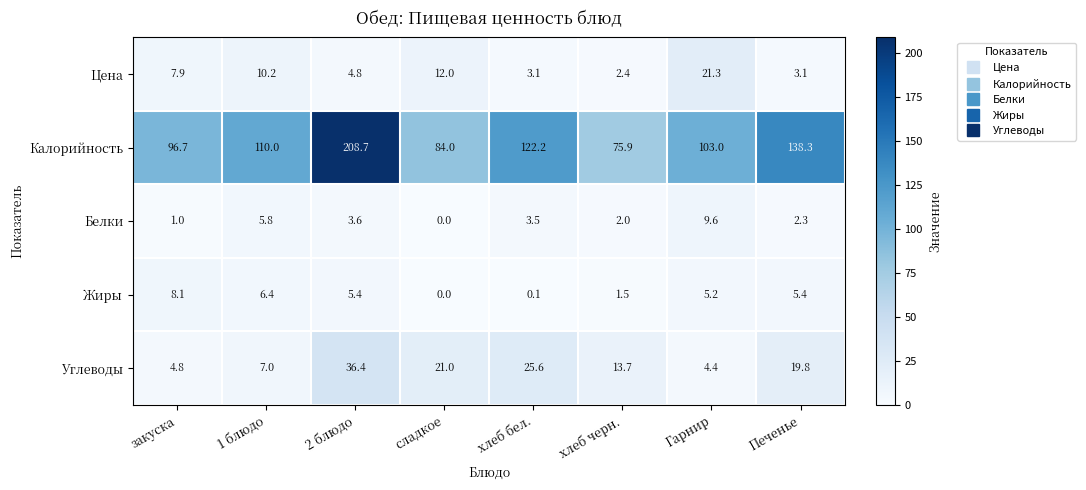

At which label does Цена reach its peak?

Гарнир